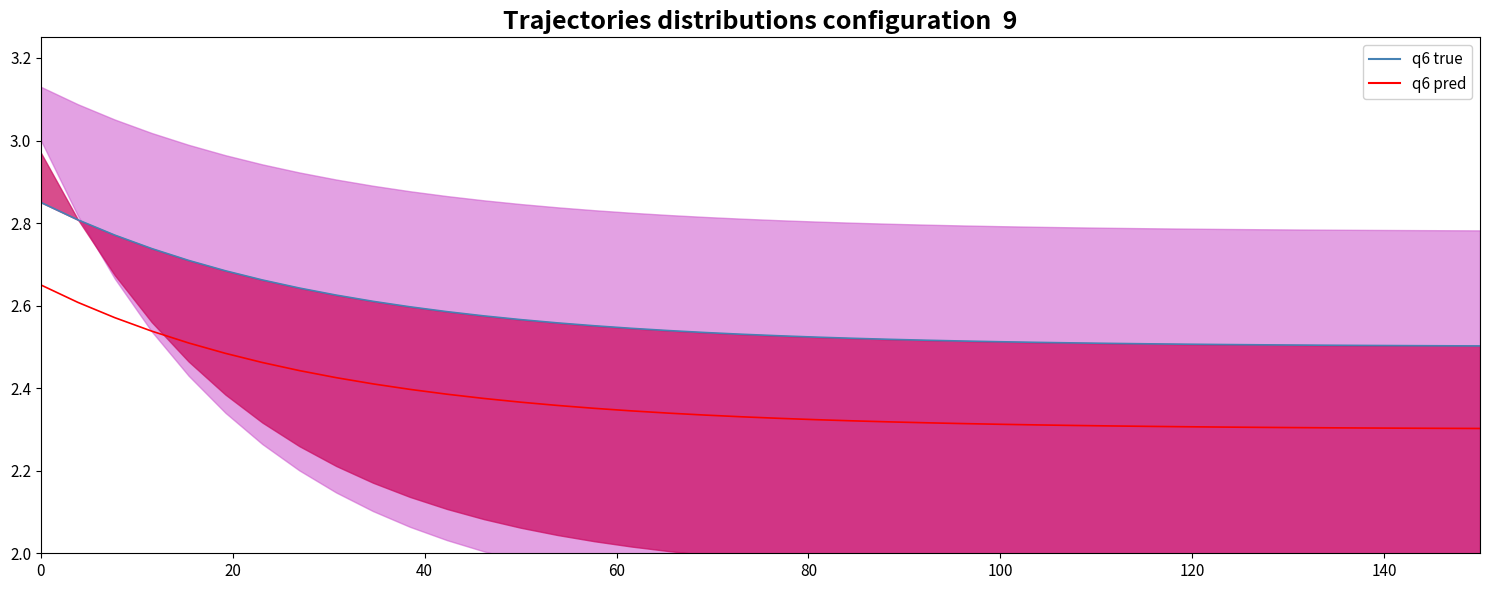

What is the difference between the second highest and second lowest values in the q6 pred series?

0.3